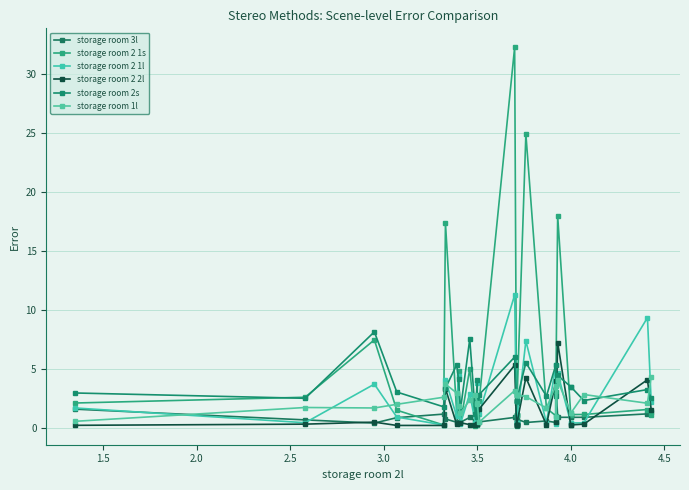

How many categories are shown in the chart?

30